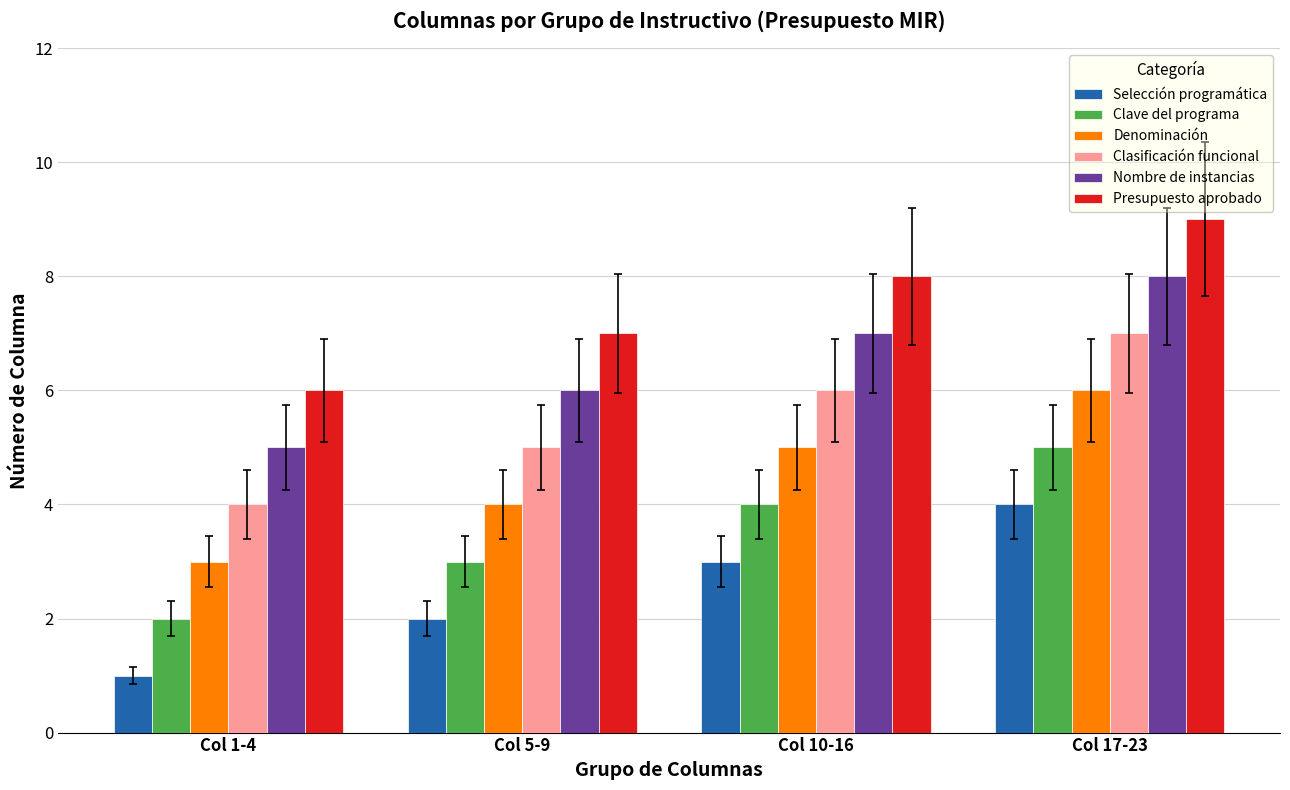

What is the label of the 2nd bar from the left?

Col 5-9